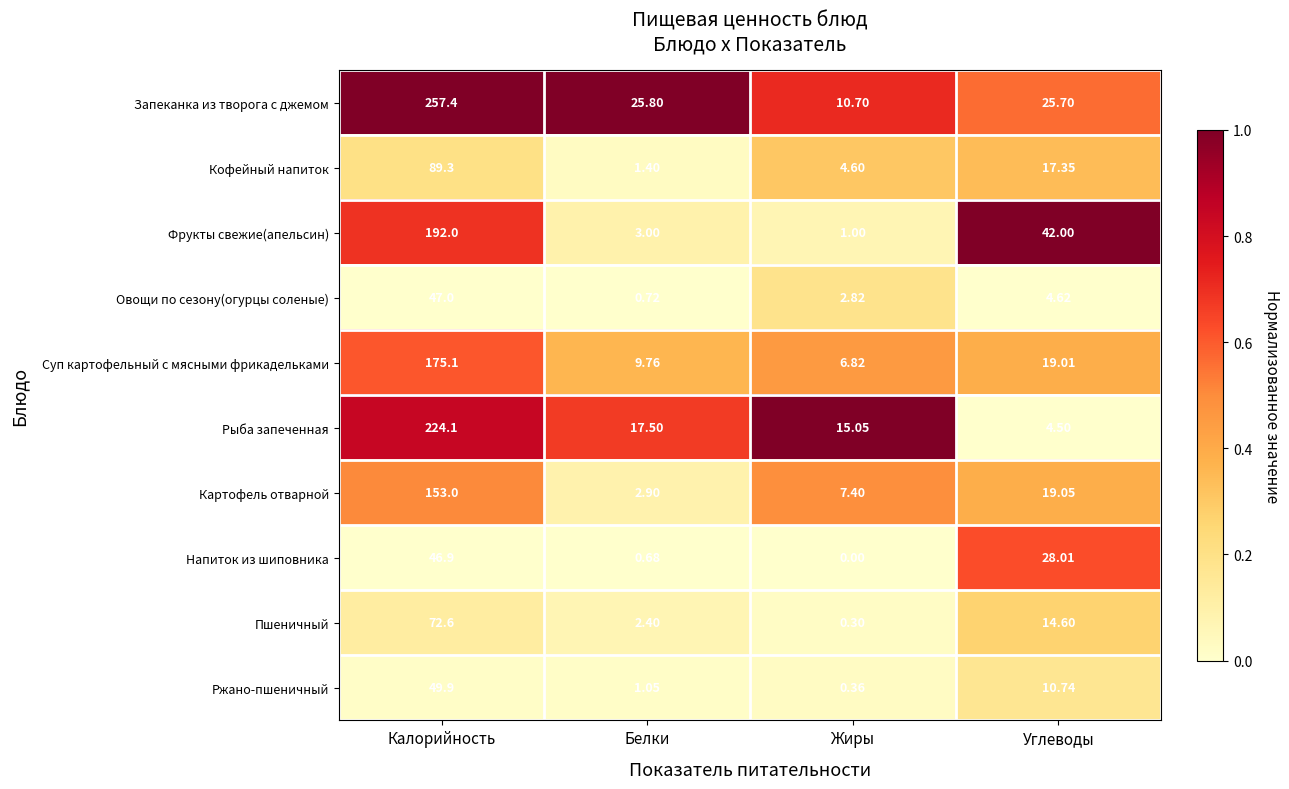

What is the maximum value shown in the chart?

257.4